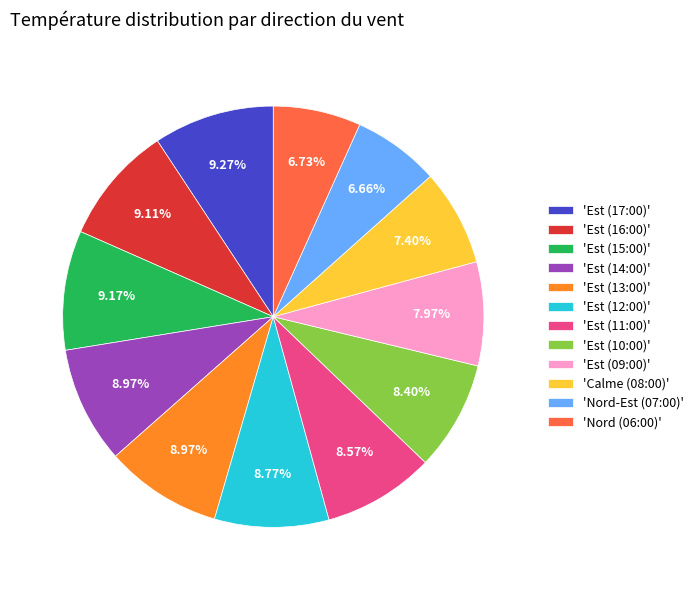

Does 'Nord (06:00)' represent more than half of the total?

No